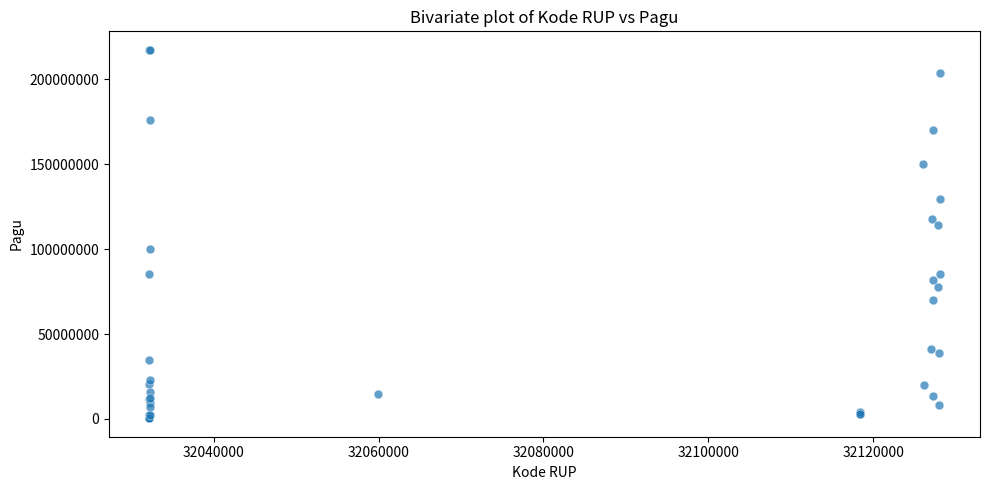

What Y value in the scatter plot is closest to 108830000?

114296000